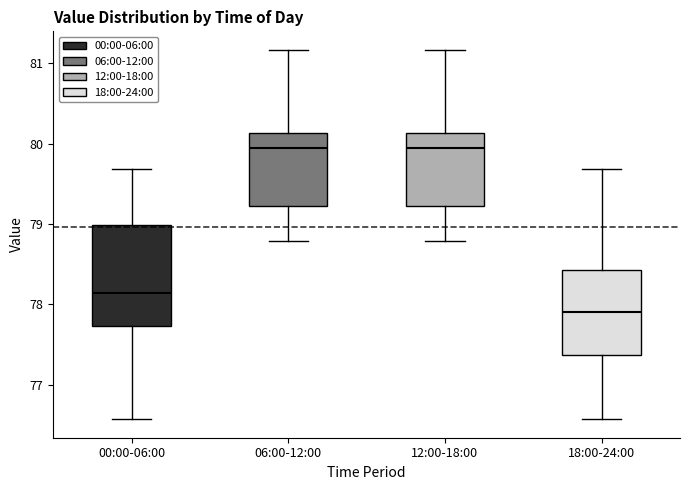

Reading left to right, read every box against the y-axis: the position of its median line, the range the box covers, and the ends of its whiskers. The values are not printed on the chart, so give them approximately, as read against the axis.

00:00-06:00: median 78.1, box 77.7 to 79.0, whiskers 76.6 to 79.7
06:00-12:00: median 79.9, box 79.2 to 80.1, whiskers 78.8 to 81.2
12:00-18:00: median 79.9, box 79.2 to 80.1, whiskers 78.8 to 81.2
18:00-24:00: median 77.9, box 77.4 to 78.4, whiskers 76.6 to 79.7